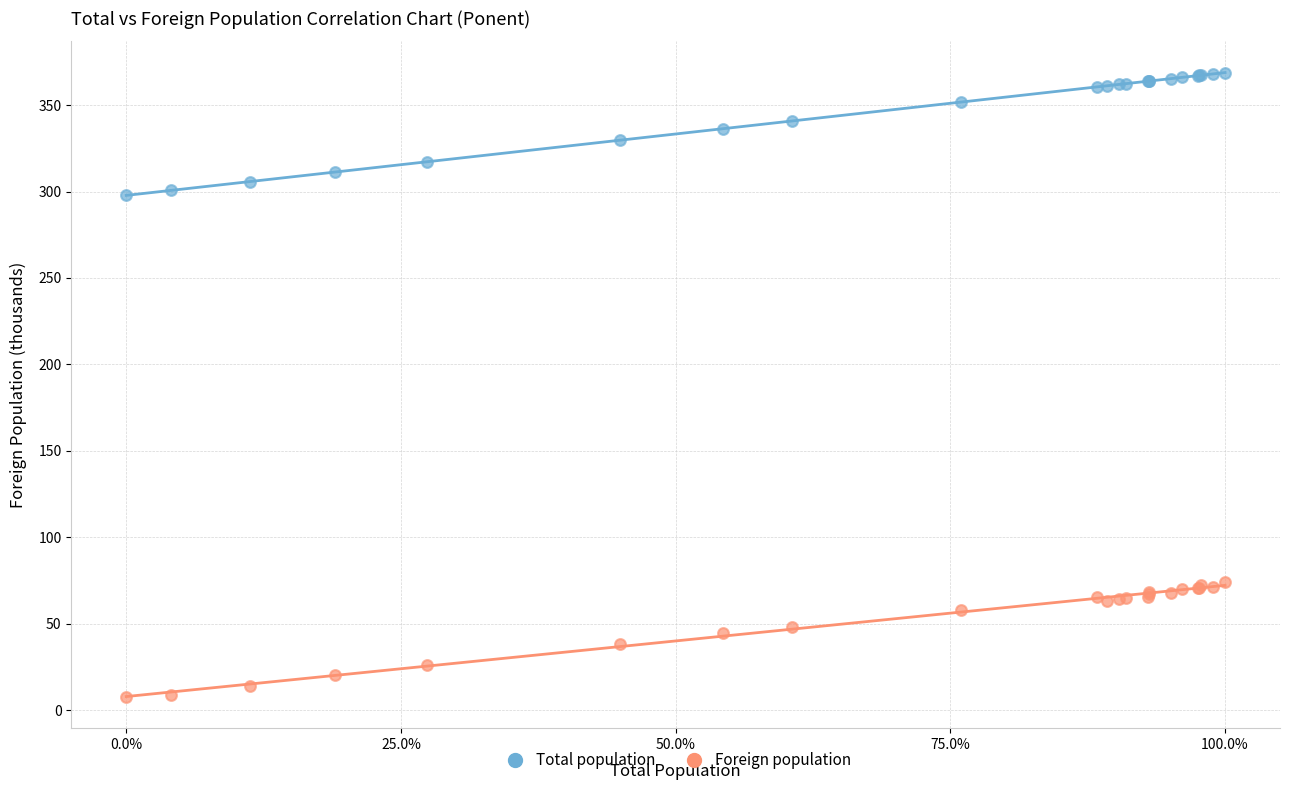

What is the X range (max minus min) for the scatter plot?

1.0